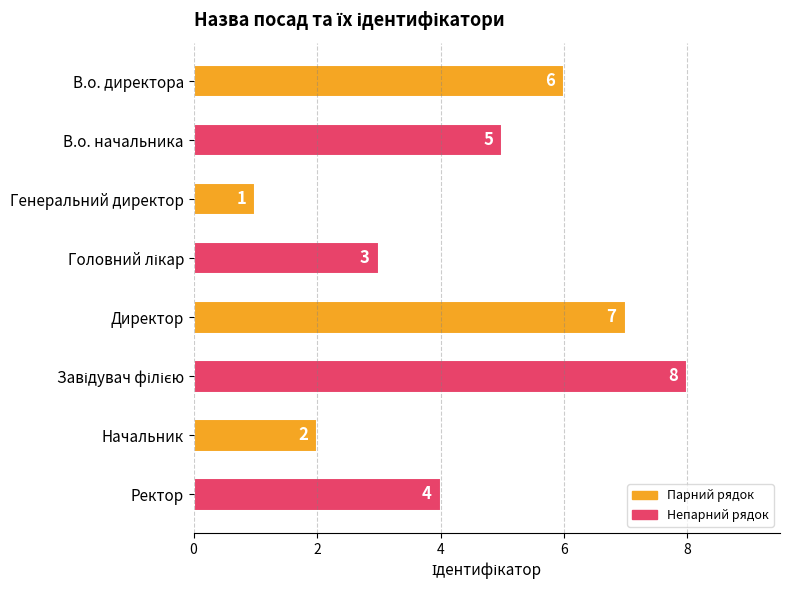

Reading top to bottom, list all the values displayed in this chart.

6	5	1	3	7	8	2	4